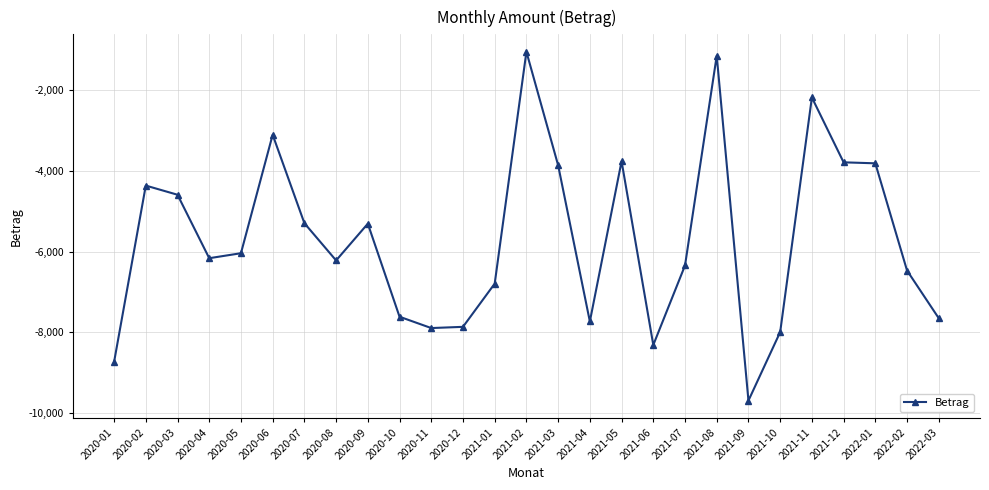

Count the number of data series in this chart.

1